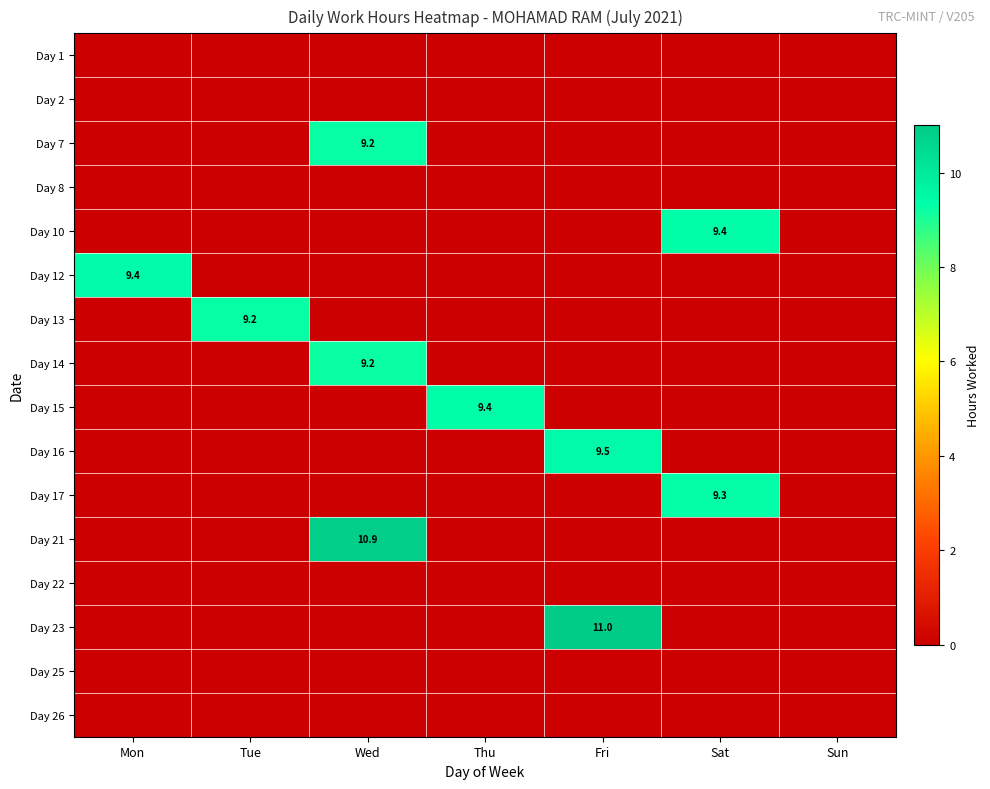

What is the total value across all series at Tue?

9.2